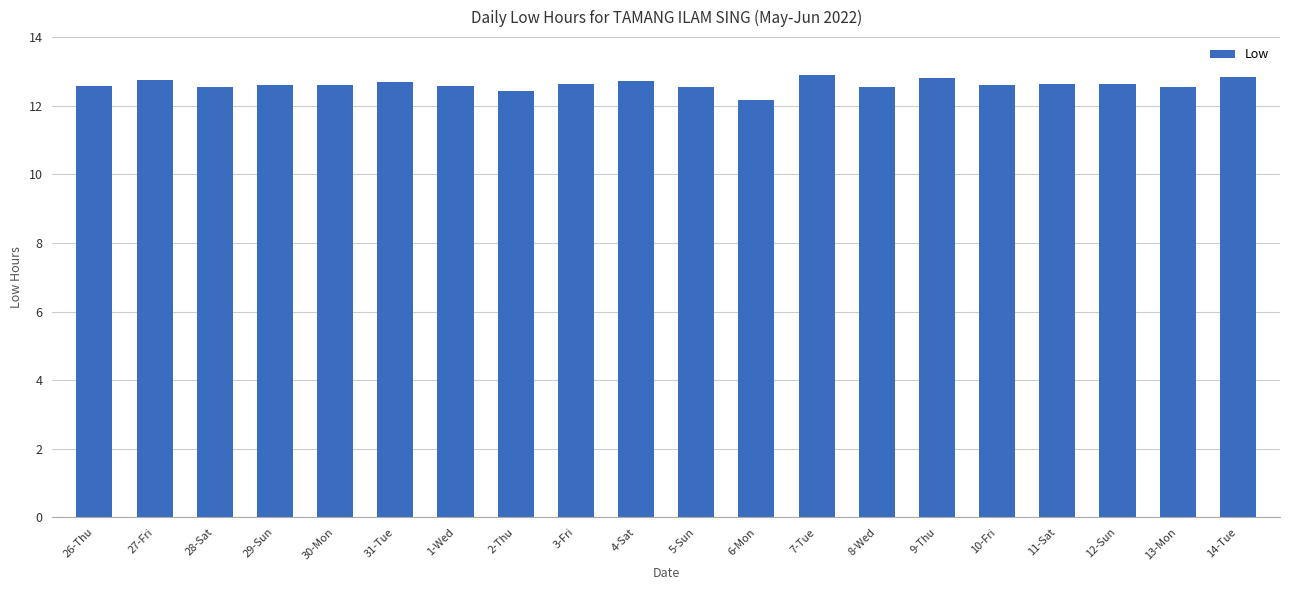

Is it true that the value at 13-Mon is 8.0?

False